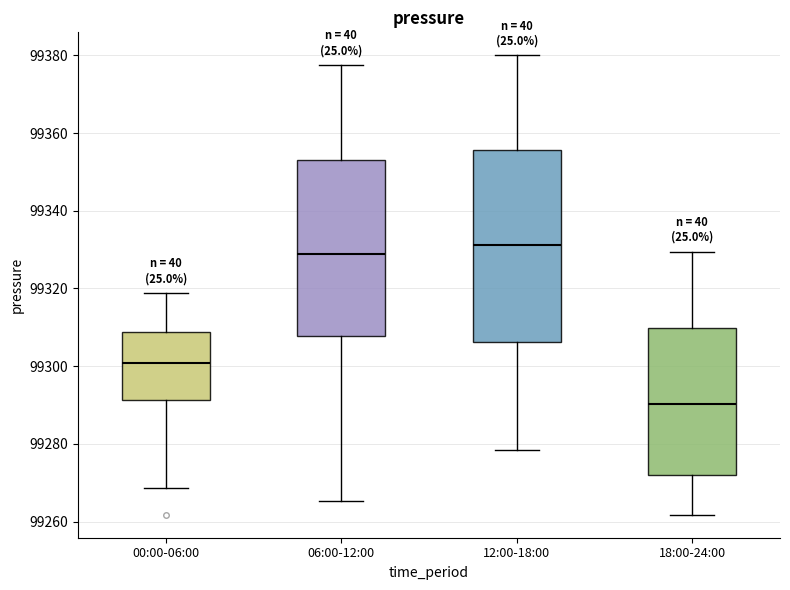

Where is the lower edge of the box for 18:00-24:00 on the y-axis? The values are not printed on the chart, so give them approximately, as read against the axis.

99272